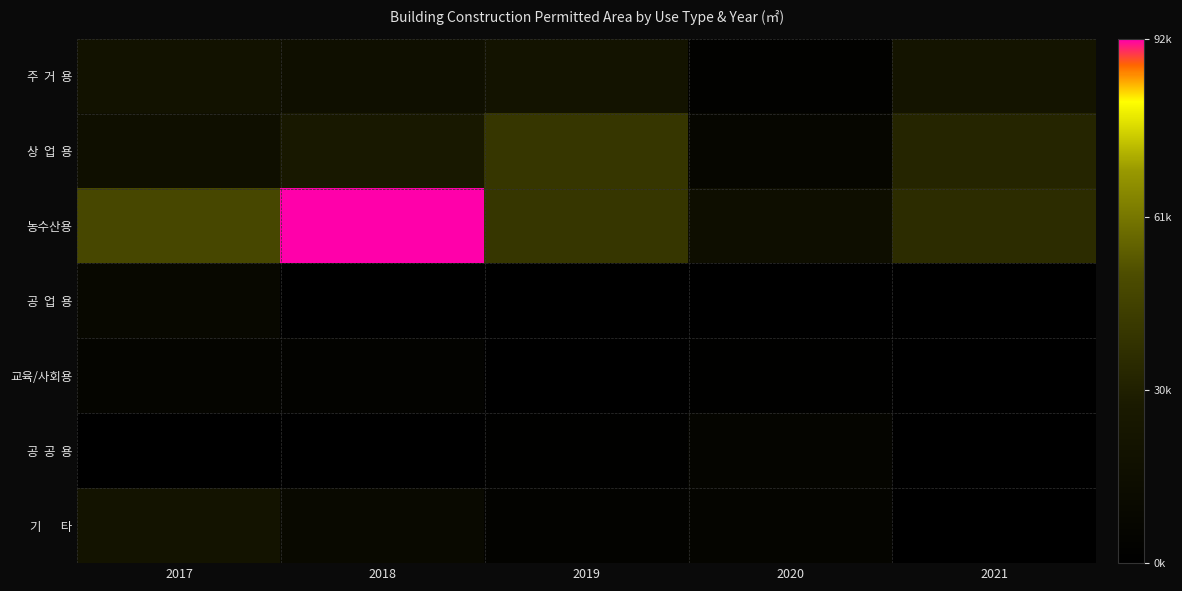

Rank the series by their maximum value, from highest to lowest.

농수산용, 상 업 용, 주 거 용, 기 타, 공 업 용, 공 공 용, 교육/사회용